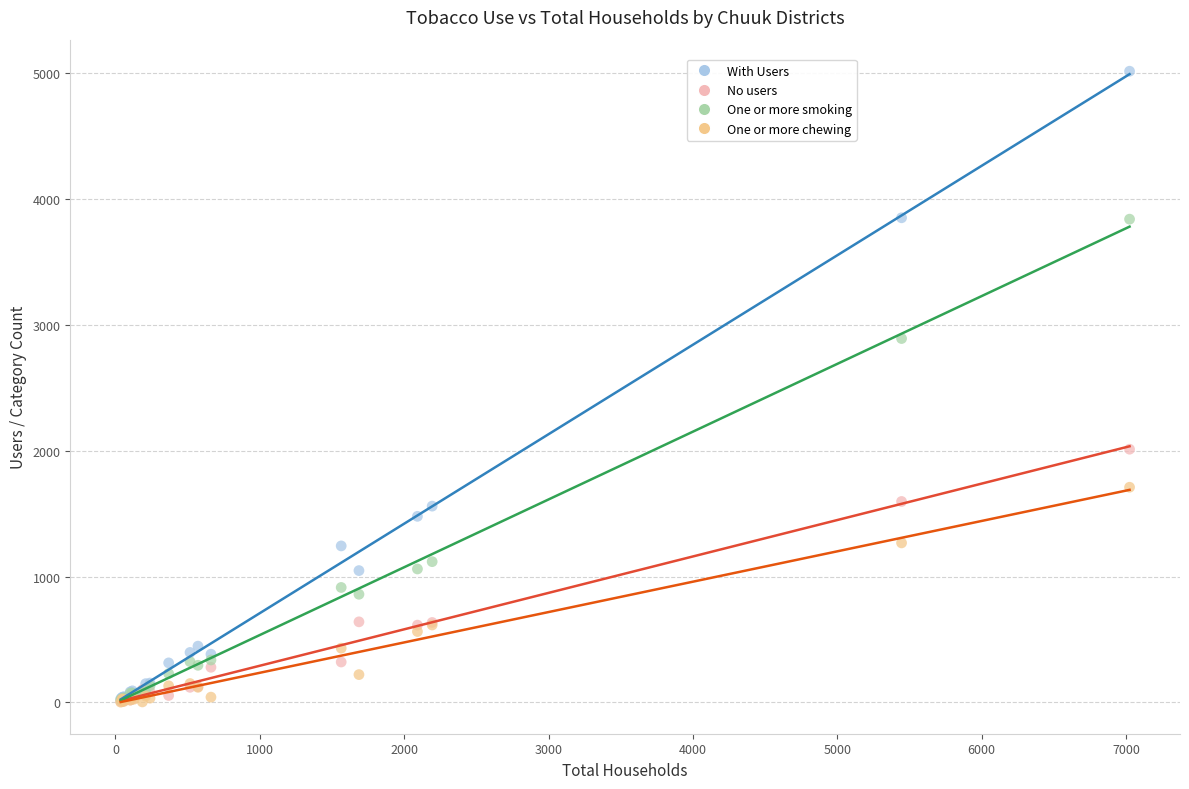

In the With Users series, what Y value is closest to 2521?

1559